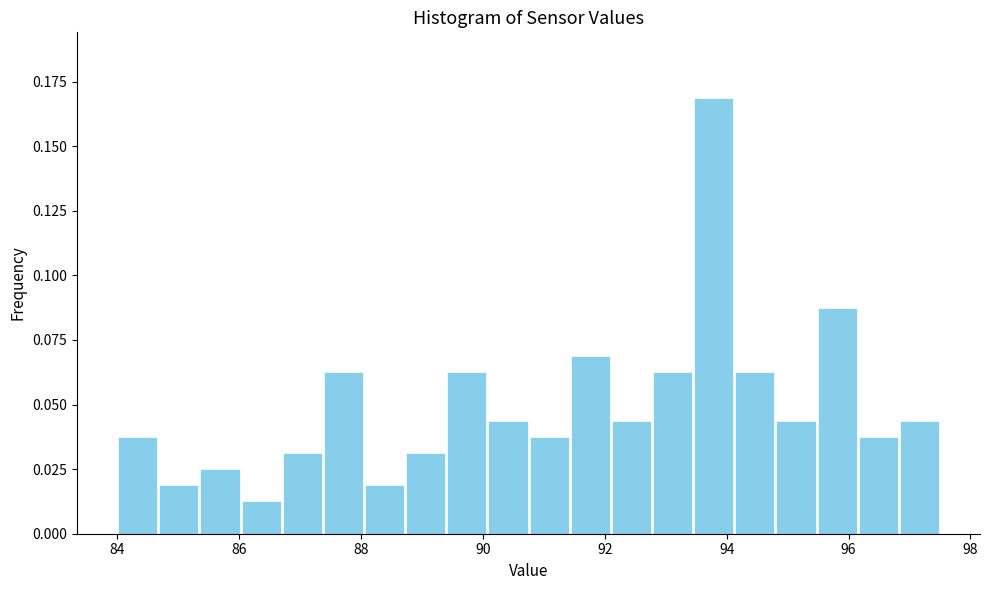

Around what value on the x-axis is the tallest bar? Give the approximate position of its centre, as read against the axis.

93.8